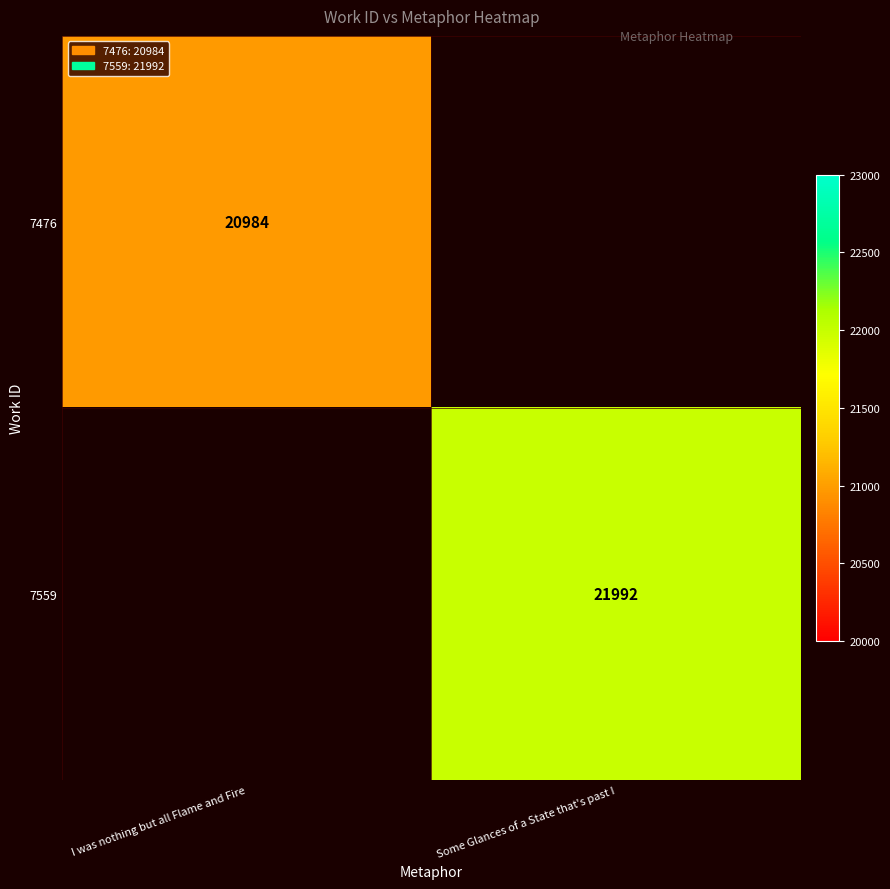

The 7559 series shows 9657.0 at Some Glances of a State that's past I. True or false?

False